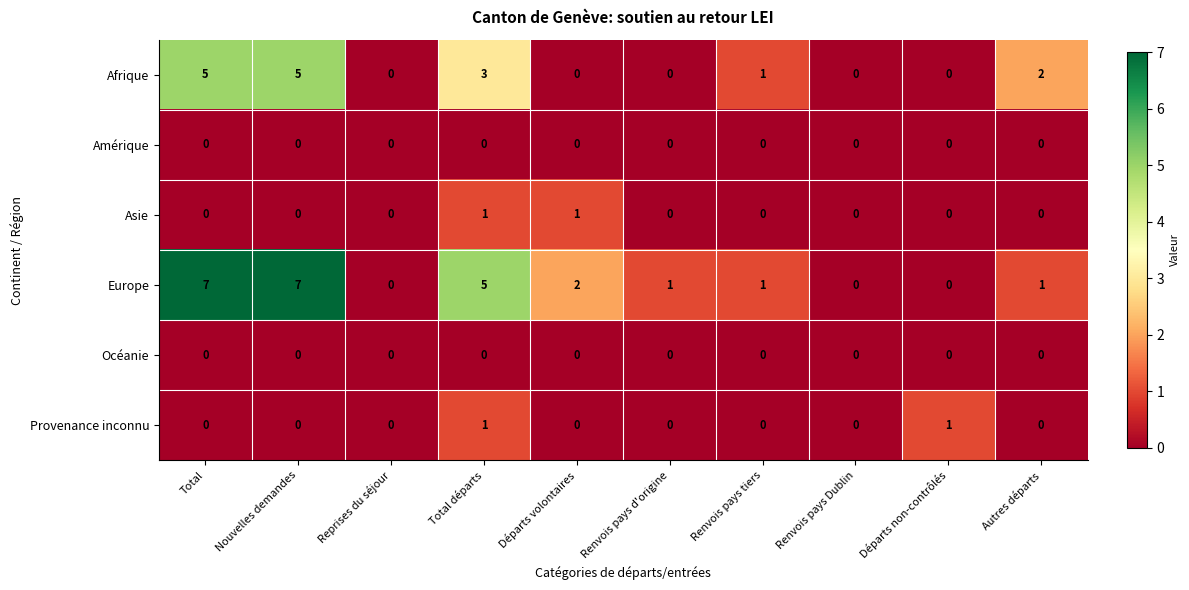

At how many categories does at least one series exceed 4?

3